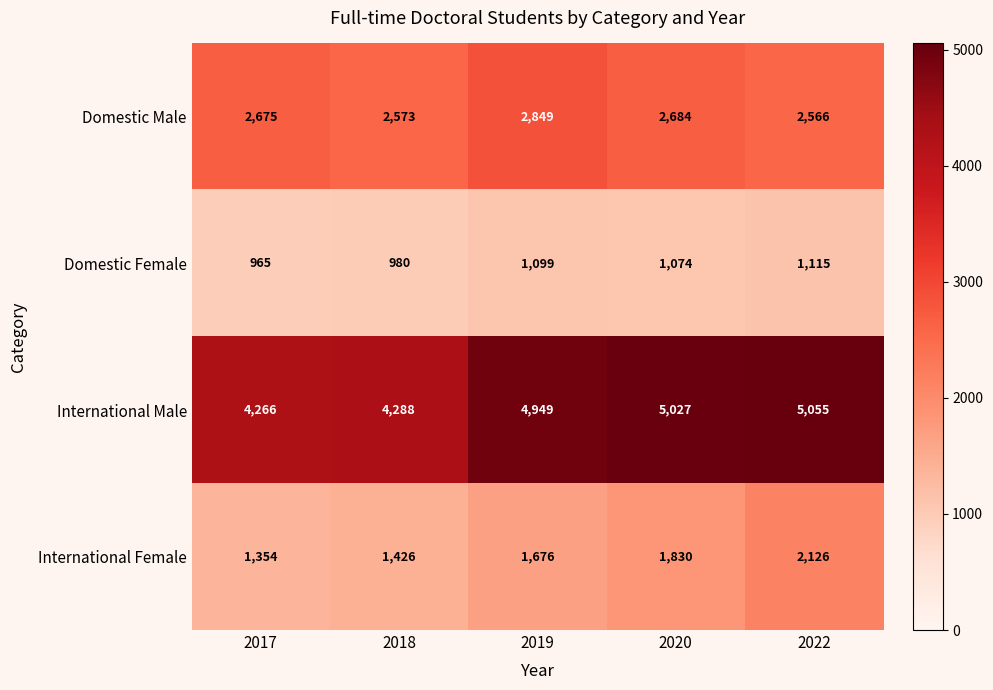

At how many categories does at least one series exceed 2652?

5